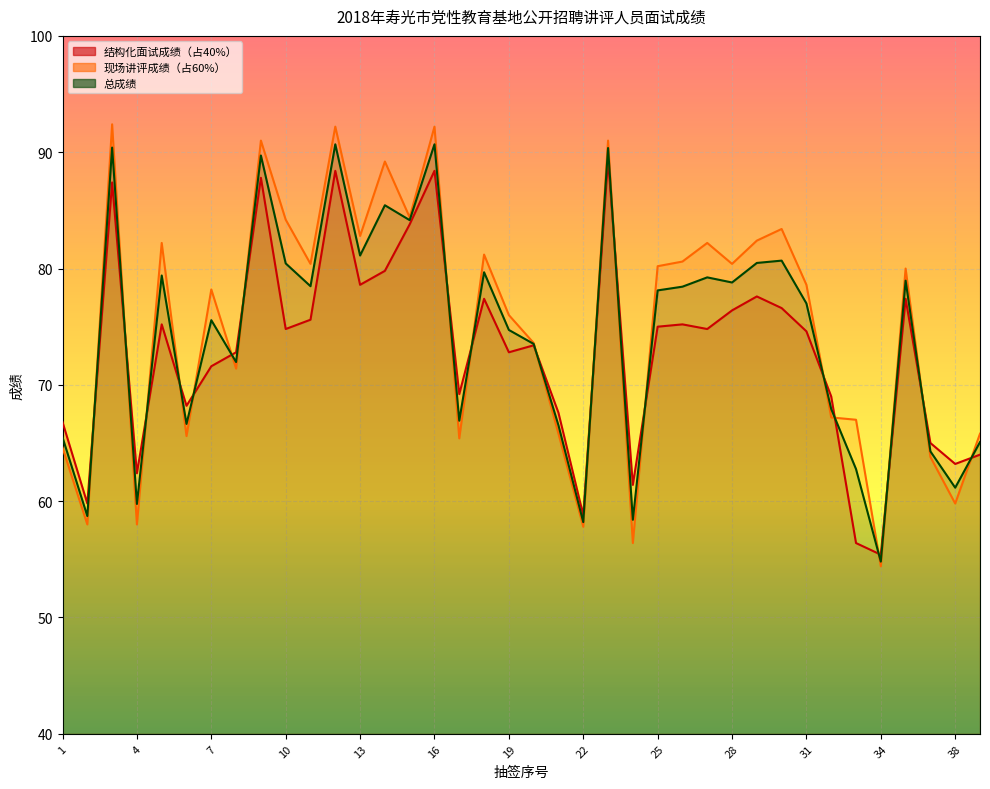

True or false: 结构化面试成绩（占40%） has a value of 65.0 at 36.

True